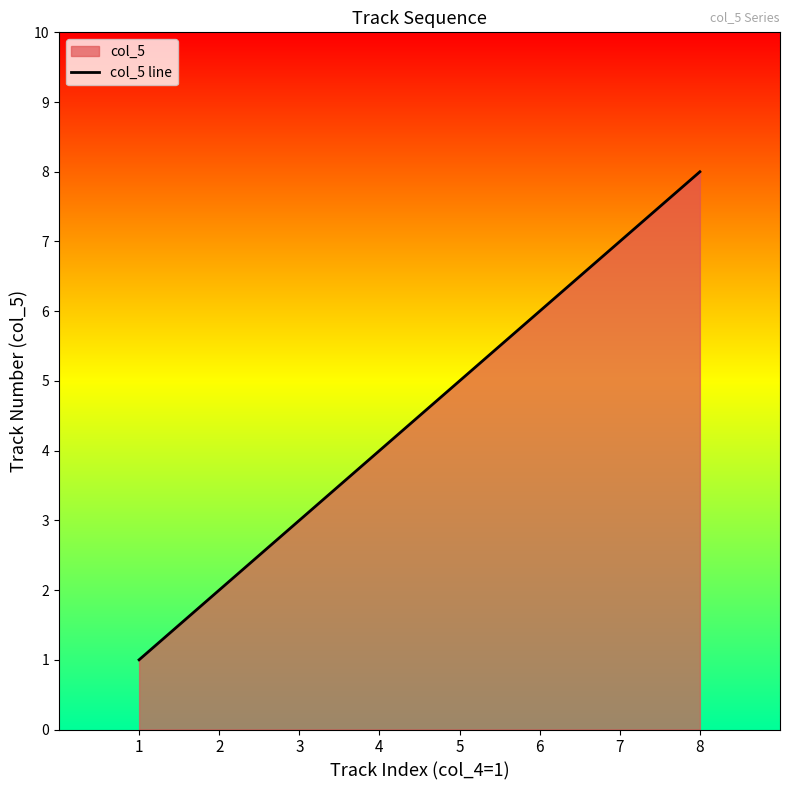

Is it true that the value at 6 is 6?

True